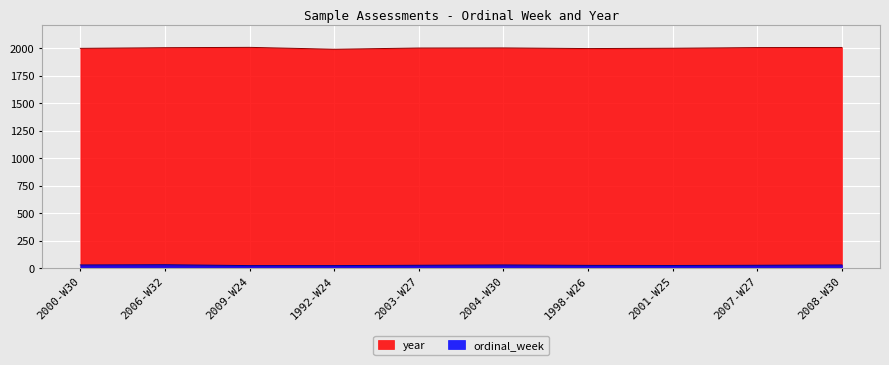

Where is ordinal_week nearest to the value 28?

2003-W27